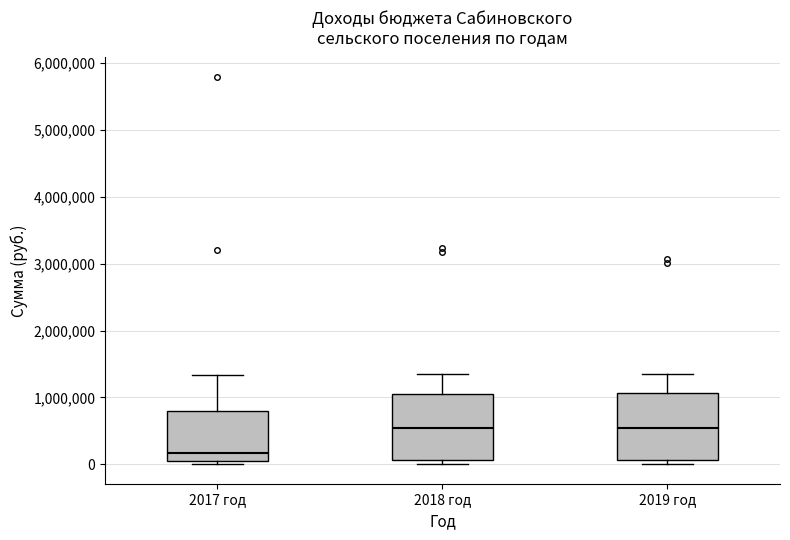

Where does the upper whisker of the box for 2019 год end on the y-axis? The values are not printed on the chart, so give them approximately, as read against the axis.

1400000